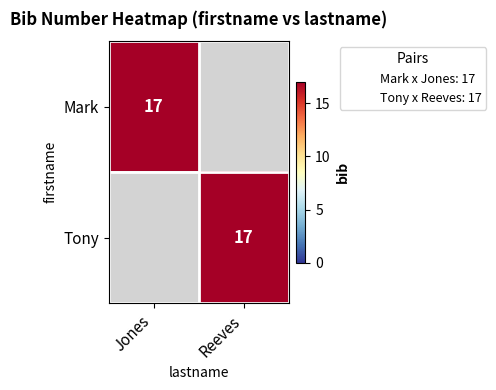

Count the number of data series in this chart.

2